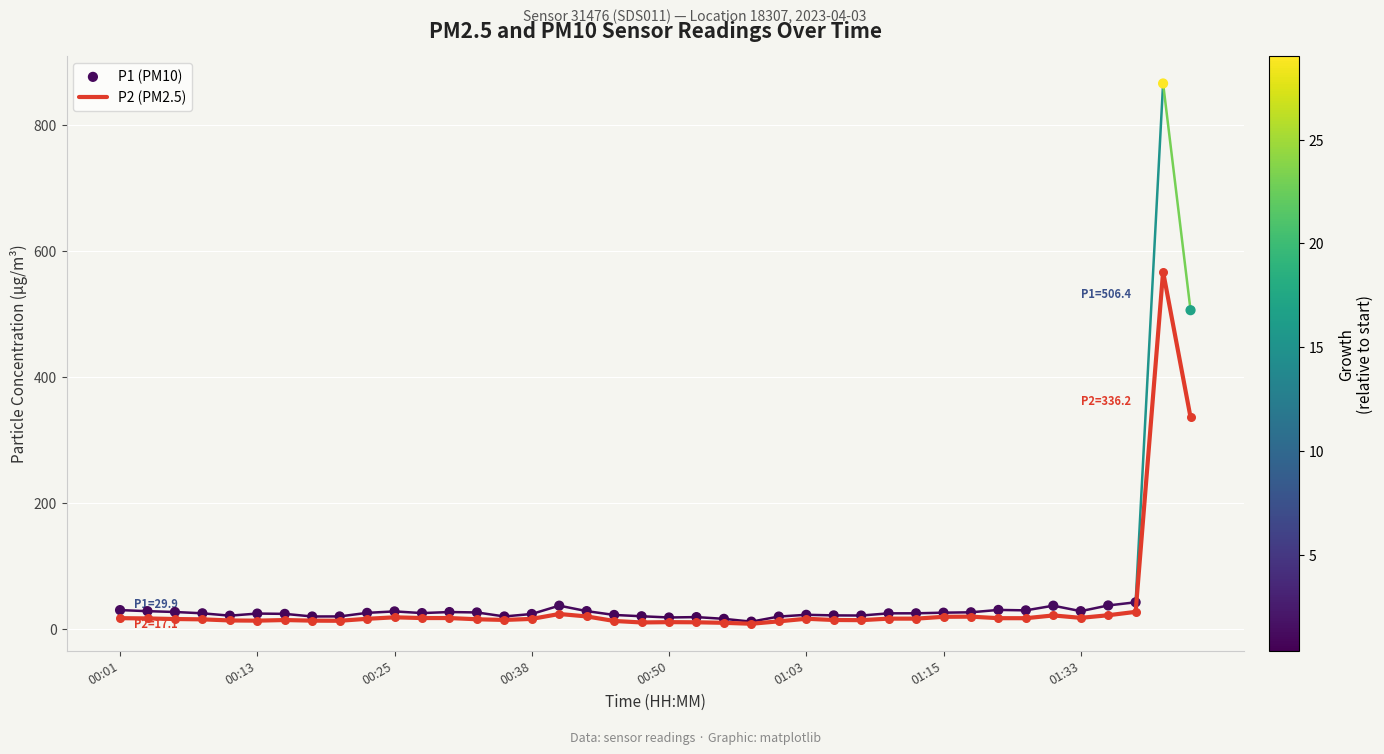

What are all the series names shown in the legend?

P2 (PM2.5), P1 (PM10)